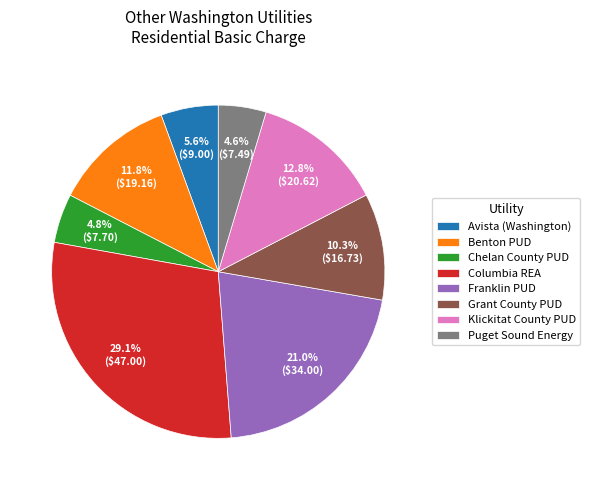

Is Avista (Washington) the majority of the pie?

No